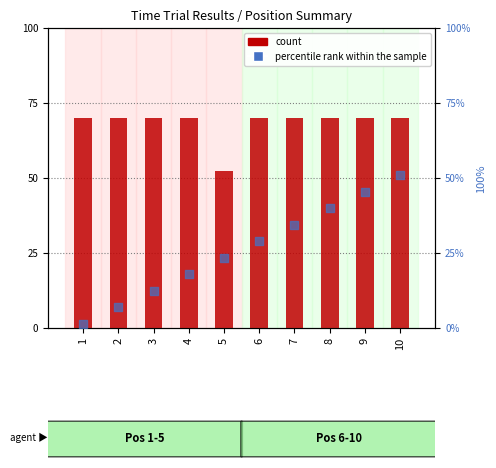

Which series has the largest total across all categories?

count